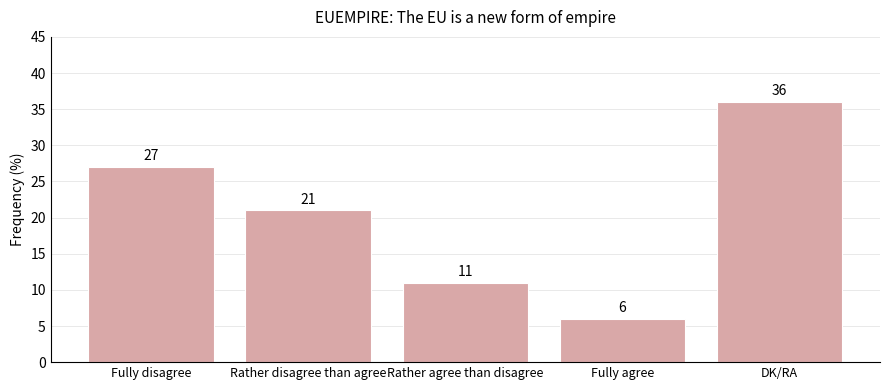

Which has a higher value, Fully agree or Rather disagree than agree?

Rather disagree than agree